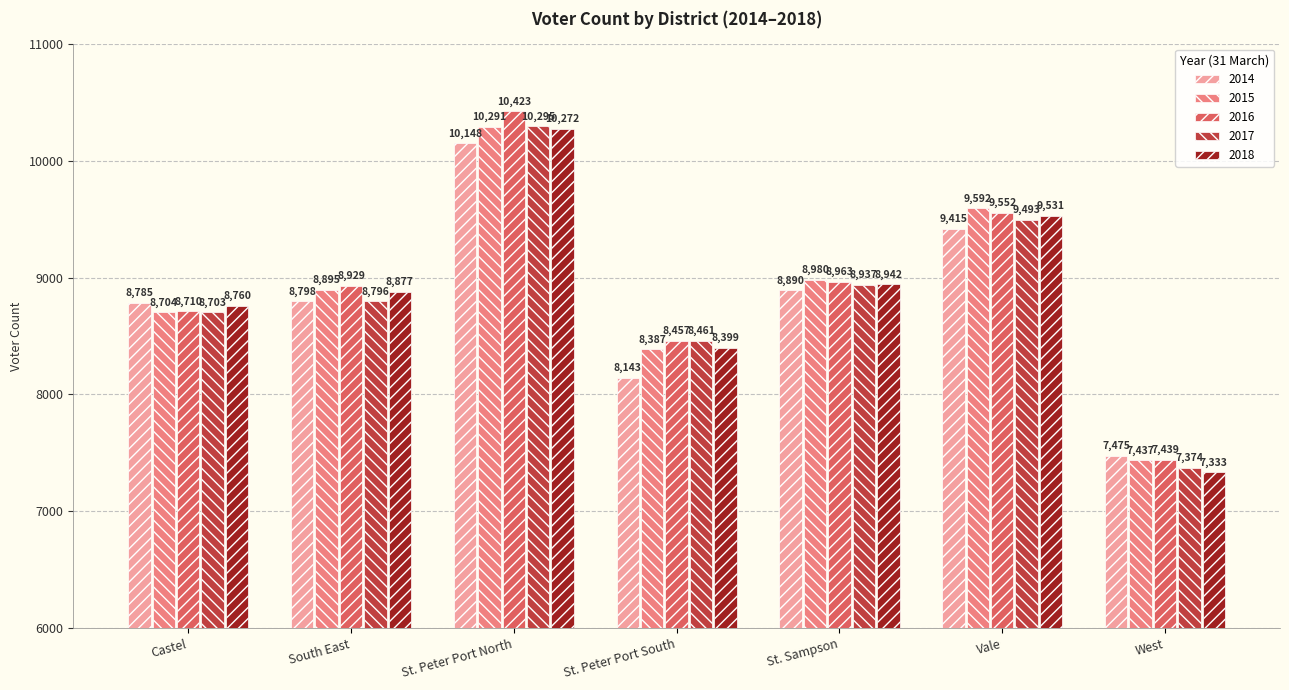

What is the difference between the second highest and second lowest values in the 2018 series?

1132